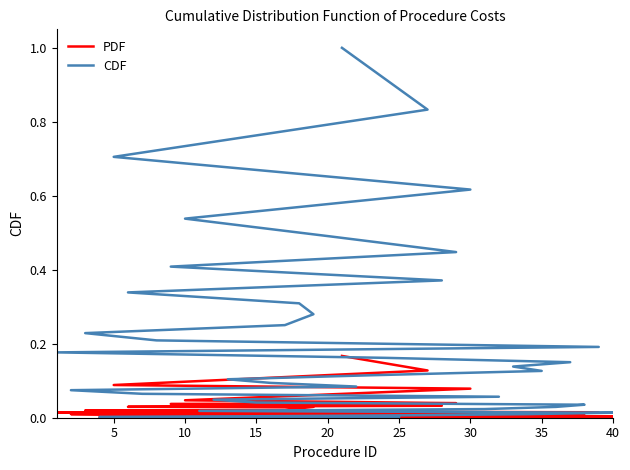

At how many categories does at least one series exceed 0?

40